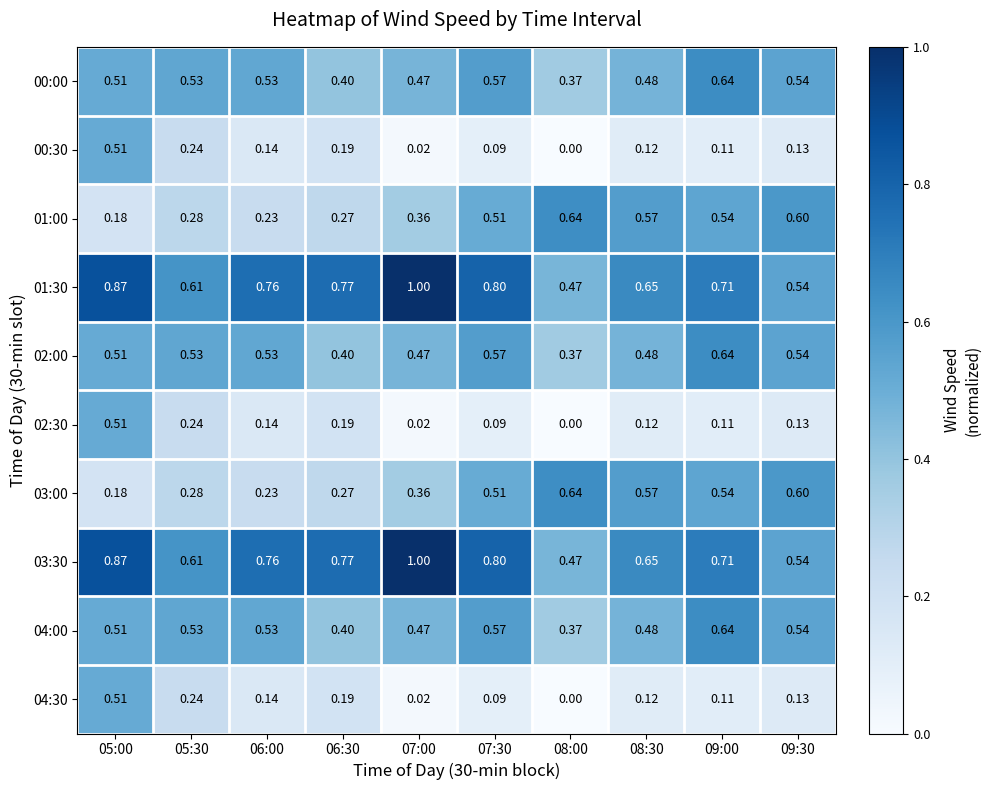

Is the value of 04:30 at 09:30 greater than the value of 03:30 at 06:30?

No